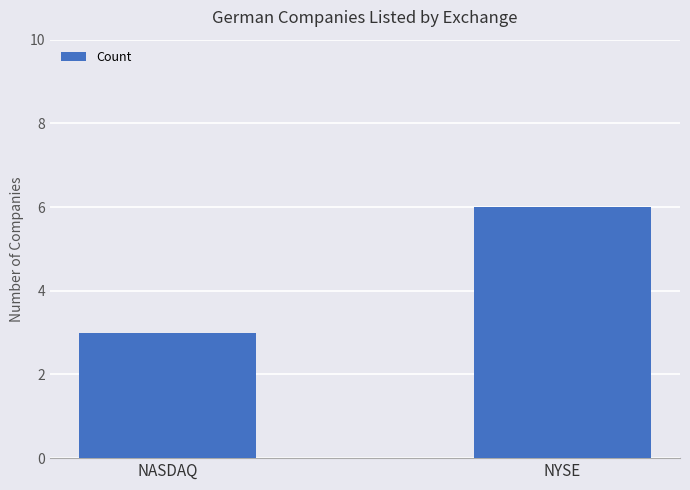

What is the difference between the maximum and minimum values?

3